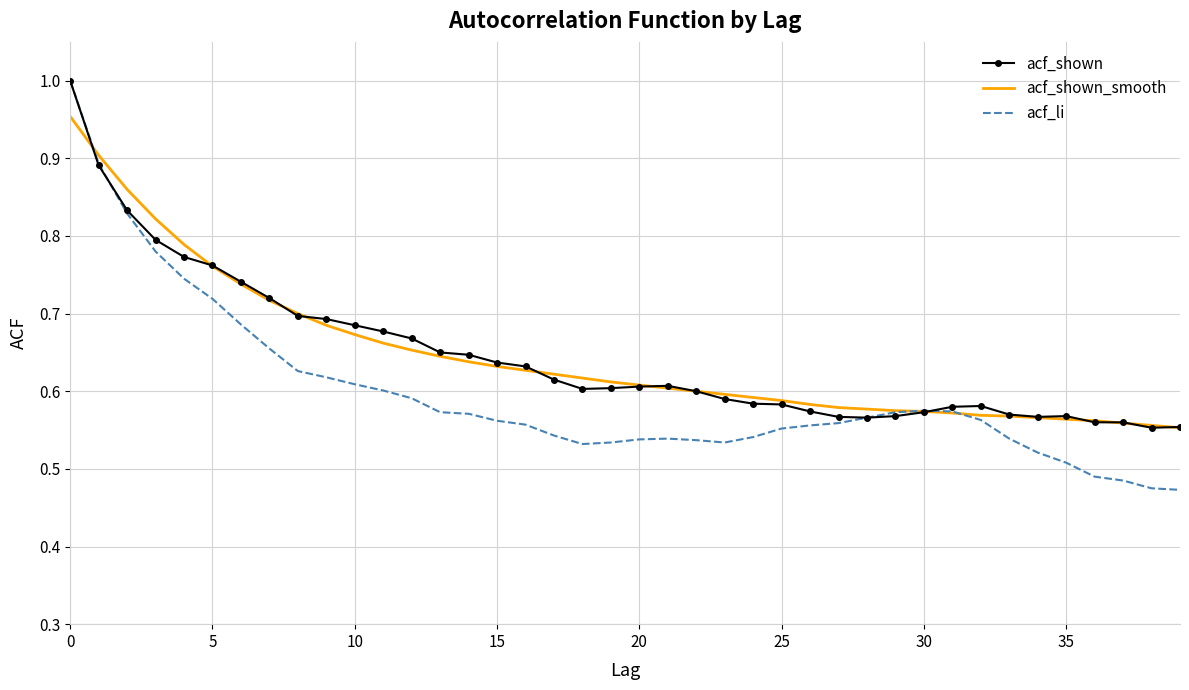

At how many categories does at least one series exceed 0?

40